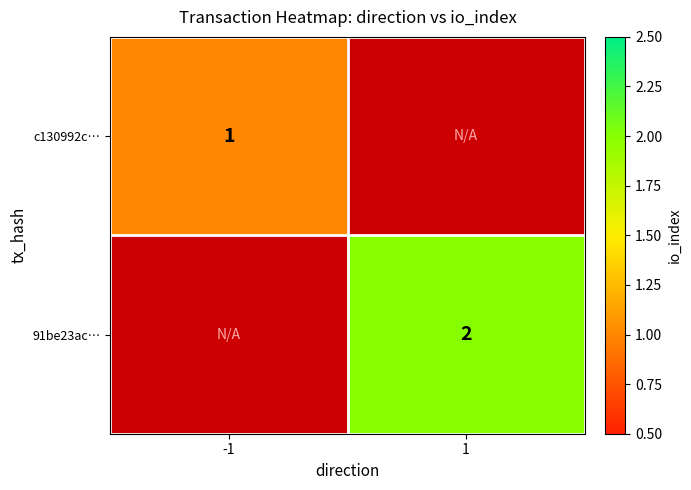

The 91be23ac… series shows 1 at 1. True or false?

False